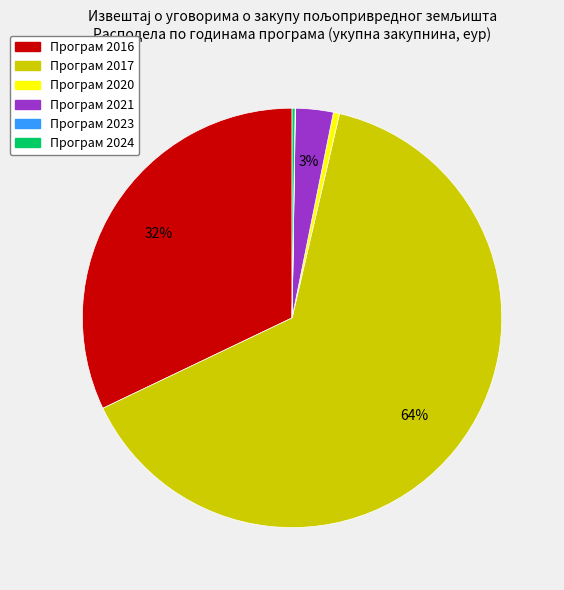

Is there a majority slice in this chart?

Yes